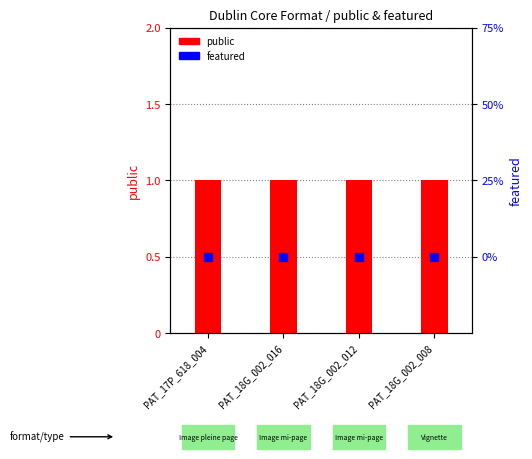

At which category is the sum across all series the highest?

PAT_17P_618_004